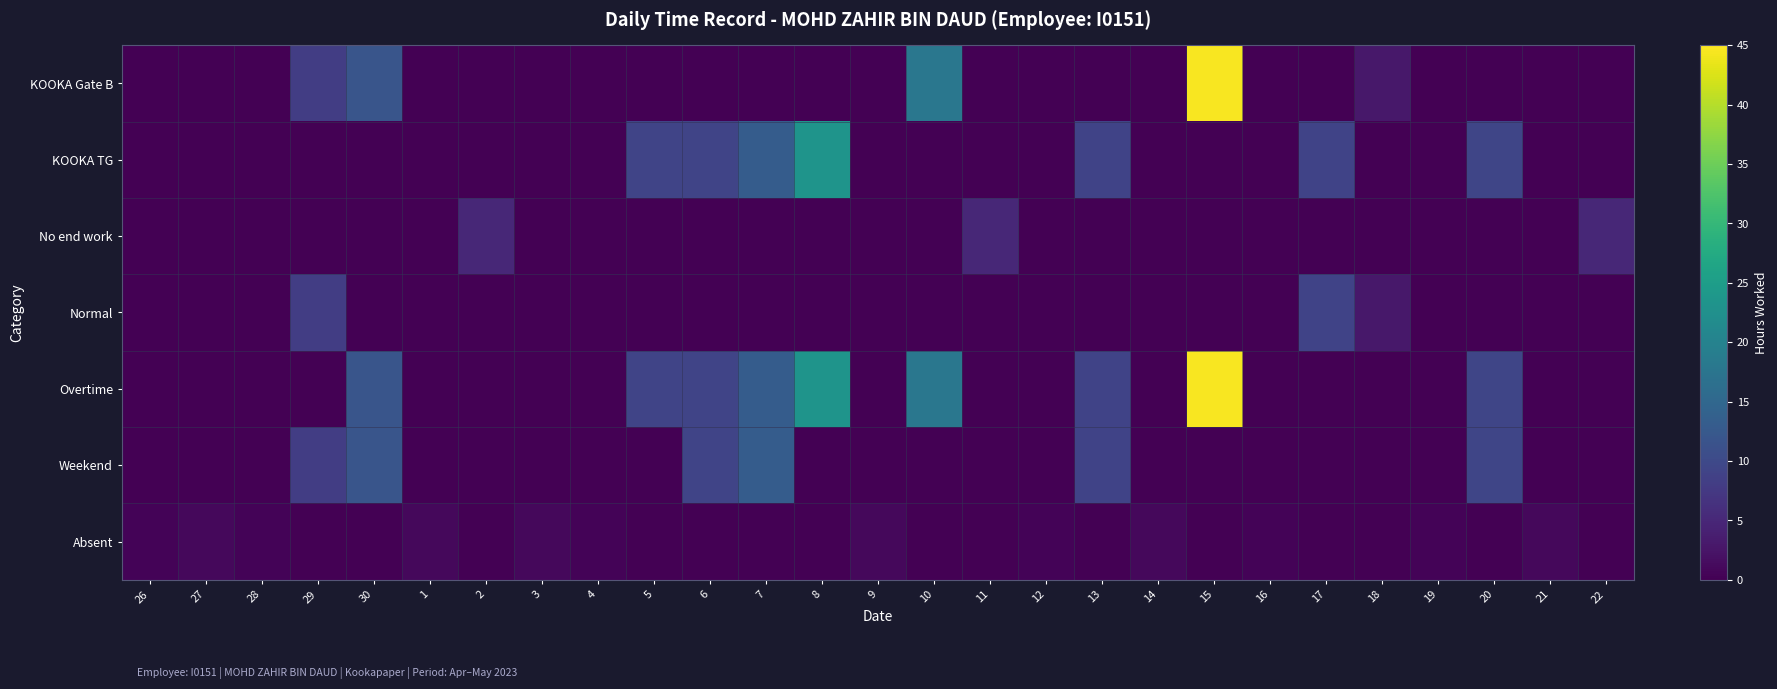

Which label corresponds to the largest value in the chart?

15